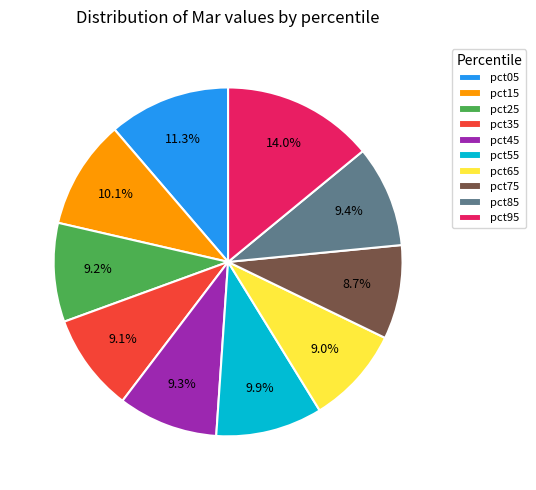

What is the largest slice in the pie chart?

pct95